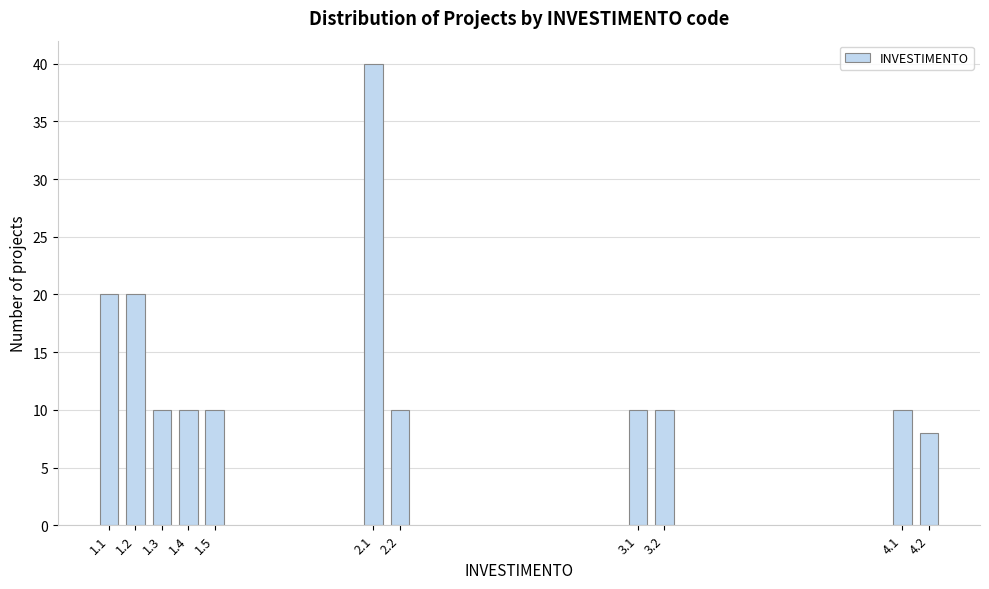

Reading left to right, list all the values displayed in this chart.

20	20	10	10	10	40	10	10	10	10	8